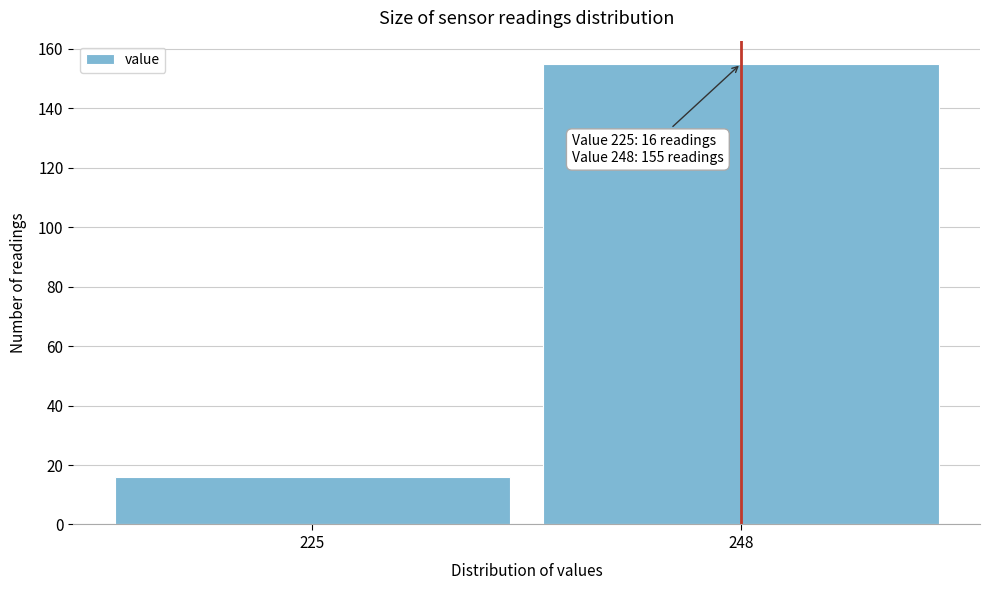

Reading left to right, transcribe all the data shown in this chart.

16	155